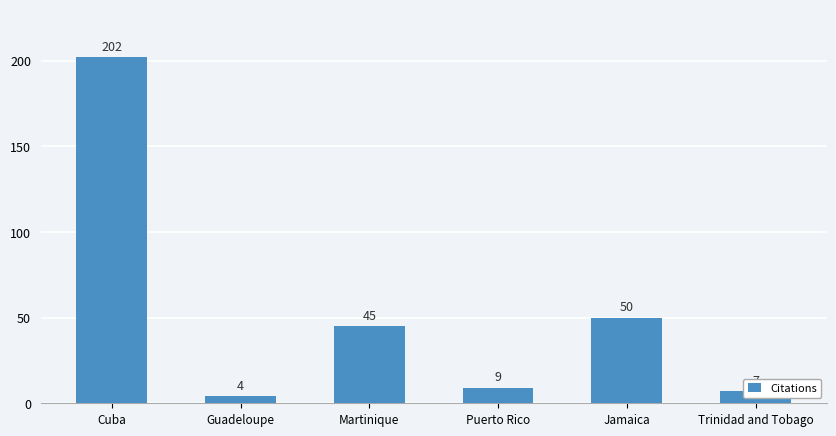

What is the difference between the maximum and minimum values?

198